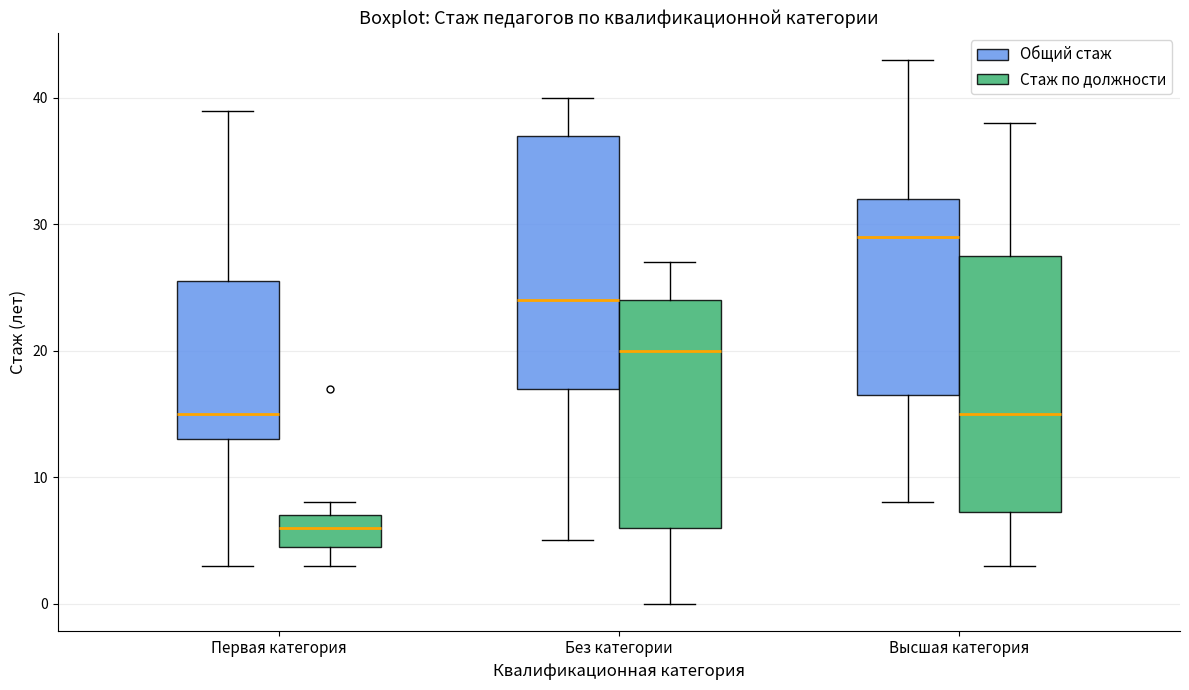

Which box's median line is the lowest?

Первая категория (Стаж по должности)